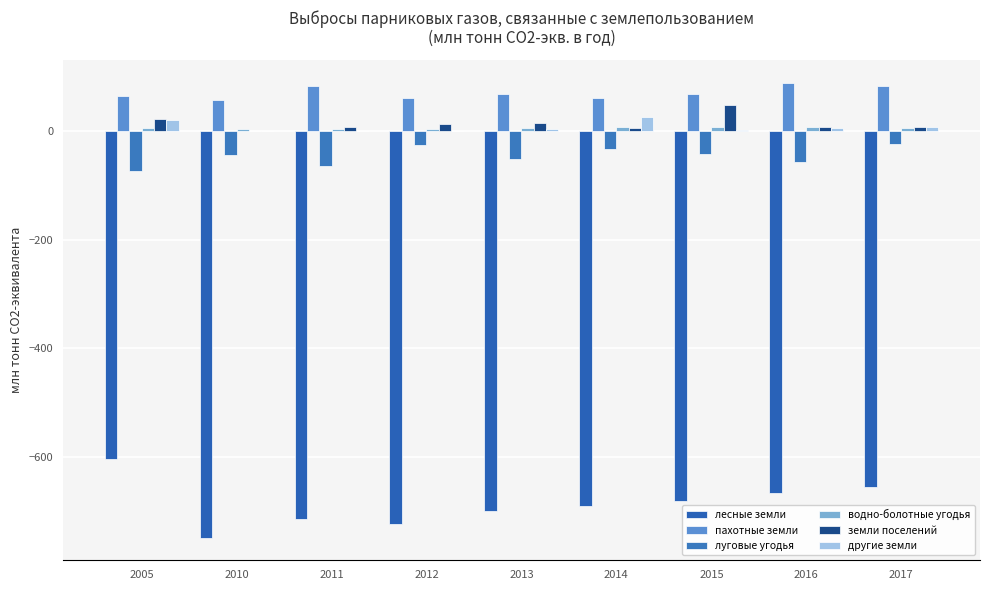

How many groups of bars are there?

9